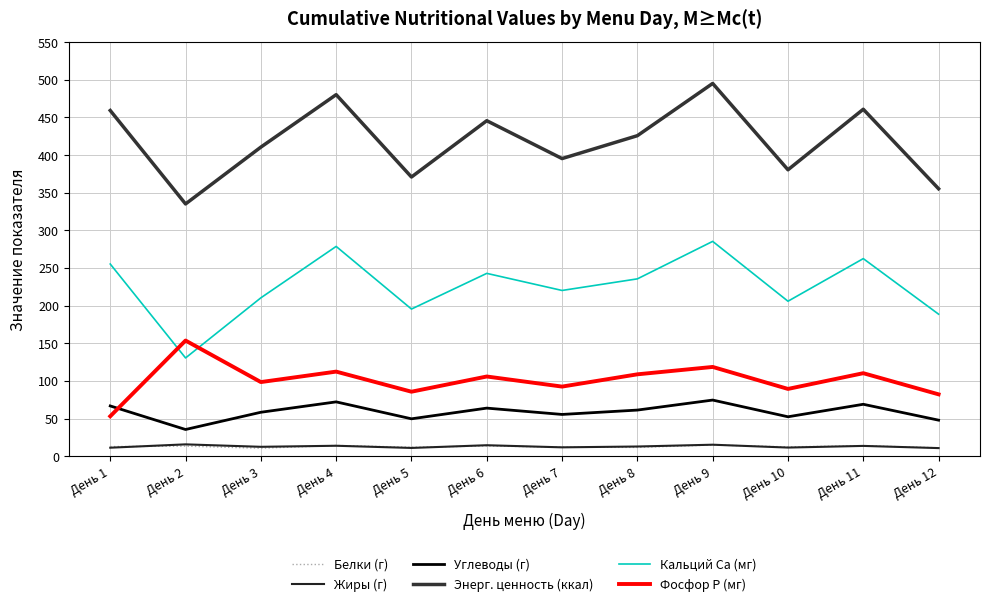

Reading right to left, list all the values displayed in this chart.

Белки (г): День 12=11.1	День 11=13.9	День 10=12.3	День 9=14.8	День 8=11.6	День 7=12.0	День 6=13.5	День 5=11.8	День 4=14.2	День 3=10.5	День 2=13.3	День 1=12.7
Жиры (г): День 12=10.7	День 11=13.6	День 10=11.4	День 9=15.2	День 8=12.8	День 7=11.7	День 6=14.5	День 5=10.9	День 4=13.8	День 3=12.4	День 2=15.7	День 1=11.2
Углеводы (г): День 12=47.8	День 11=68.9	День 10=52.3	День 9=74.5	День 8=61.2	День 7=55.4	День 6=63.8	День 5=49.6	День 4=72.1	День 3=58.3	День 2=35.4	День 1=66.7
Энерг. ценность (ккал): День 12=355.2	День 11=460.8	День 10=380.4	День 9=495.1	День 8=425.7	День 7=395.3	День 6=445.6	День 5=370.8	День 4=480.2	День 3=410.5	День 2=335.0	День 1=459.2
Кальций Ca (мг): День 12=188.6	День 11=262.4	День 10=205.8	День 9=285.3	День 8=235.5	День 7=220.1	День 6=242.8	День 5=195.4	День 4=278.6	День 3=210.3	День 2=130.4	День 1=255.2
Фосфор P (мг): День 12=82.1	День 11=110.2	День 10=89.3	День 9=118.5	День 8=108.7	День 7=92.4	День 6=105.8	День 5=85.6	День 4=112.3	День 3=98.4	День 2=153.6	День 1=53.0